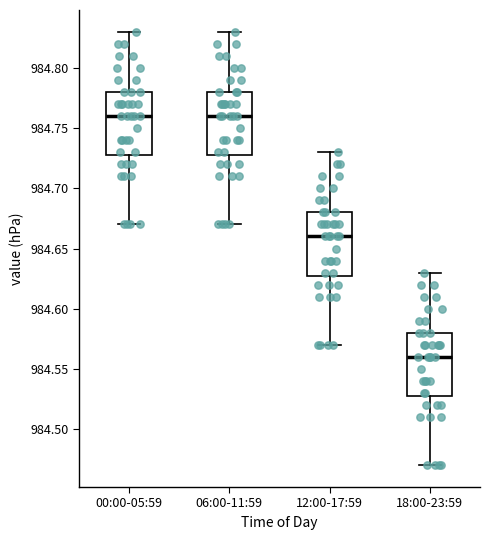

Reading left to right, read every box against the y-axis: the position of its median line, the range the box covers, and the ends of its whiskers. The values are not printed on the chart, so give them approximately, as read against the axis.

00:00-05:59: median 984.76, box 984.73 to 984.78, whiskers 984.67 to 984.83
06:00-11:59: median 984.76, box 984.73 to 984.78, whiskers 984.67 to 984.83
12:00-17:59: median 984.66, box 984.63 to 984.68, whiskers 984.57 to 984.73
18:00-23:59: median 984.56, box 984.53 to 984.58, whiskers 984.47 to 984.63